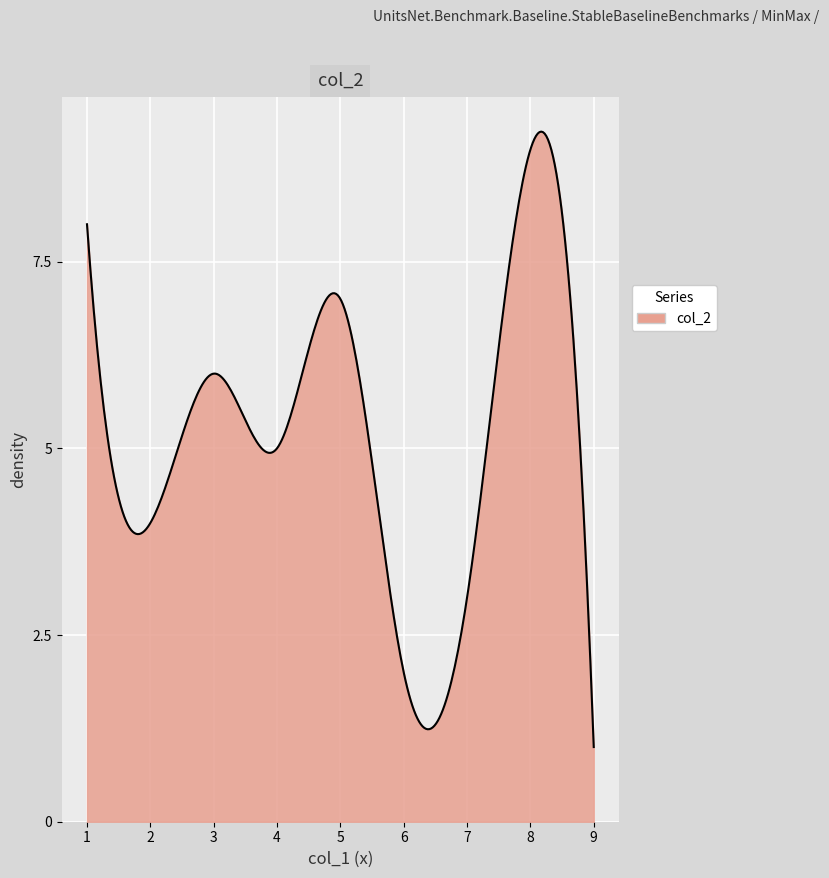

How many series are shown in this chart?

1